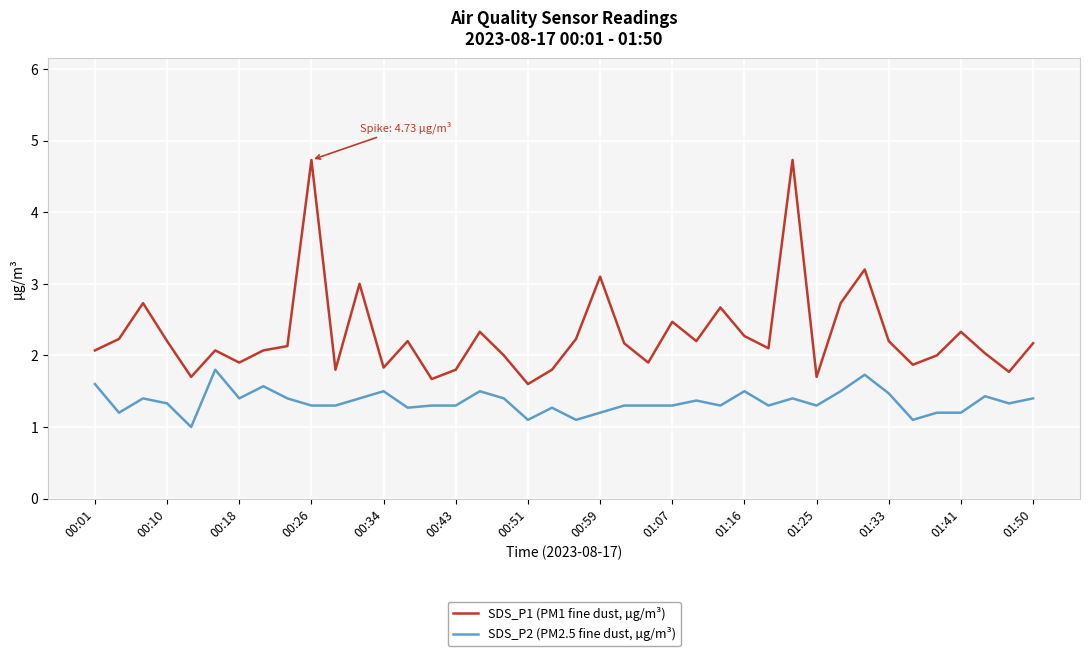

Which series has the largest range (max minus min)?

SDS_P1 (PM1 fine dust, µg/m³)